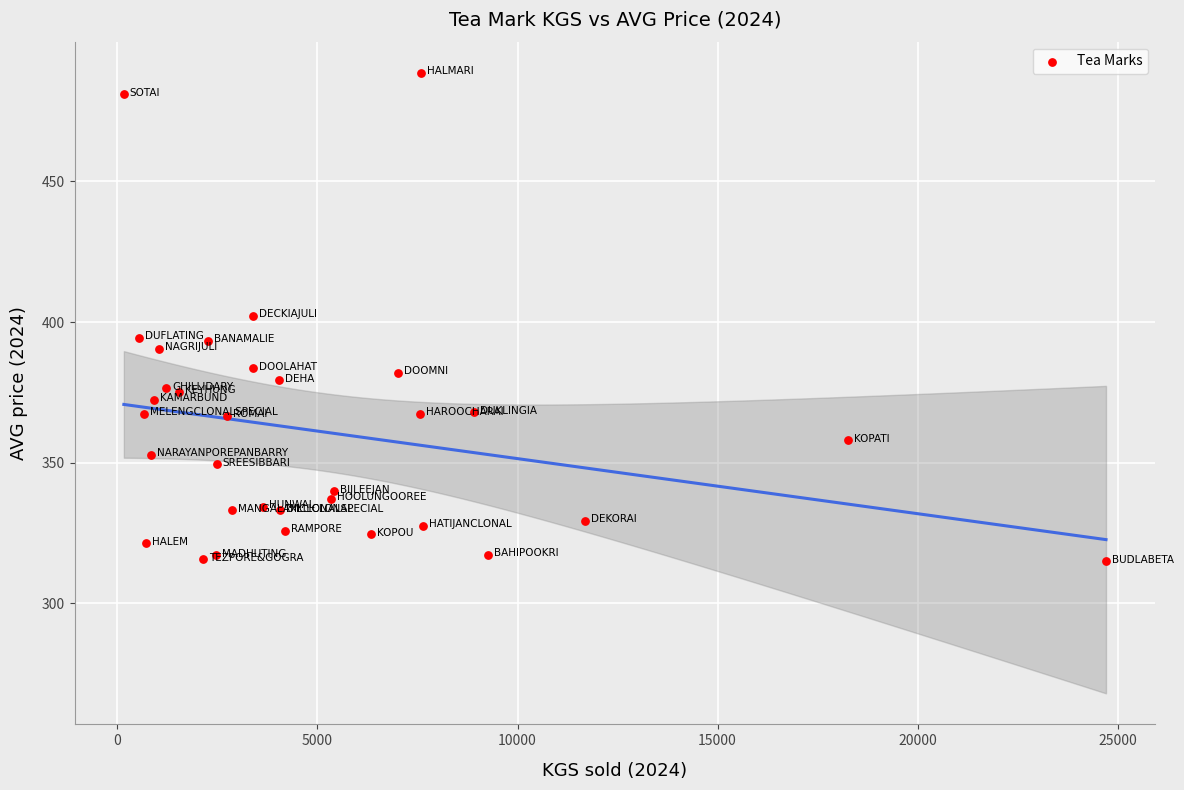

What is the range of Y values (max minus min)?

173.5